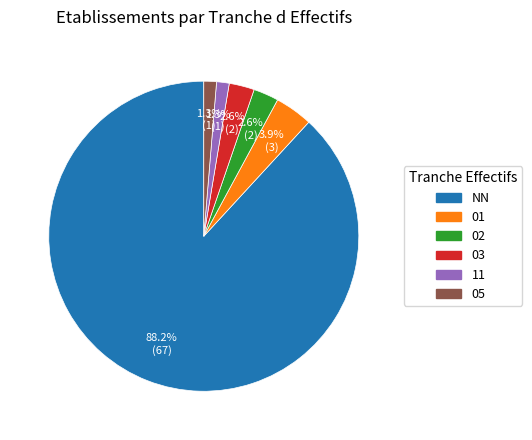

To the nearest percent, what is the difference between the largest and smallest slice percentages?

87%